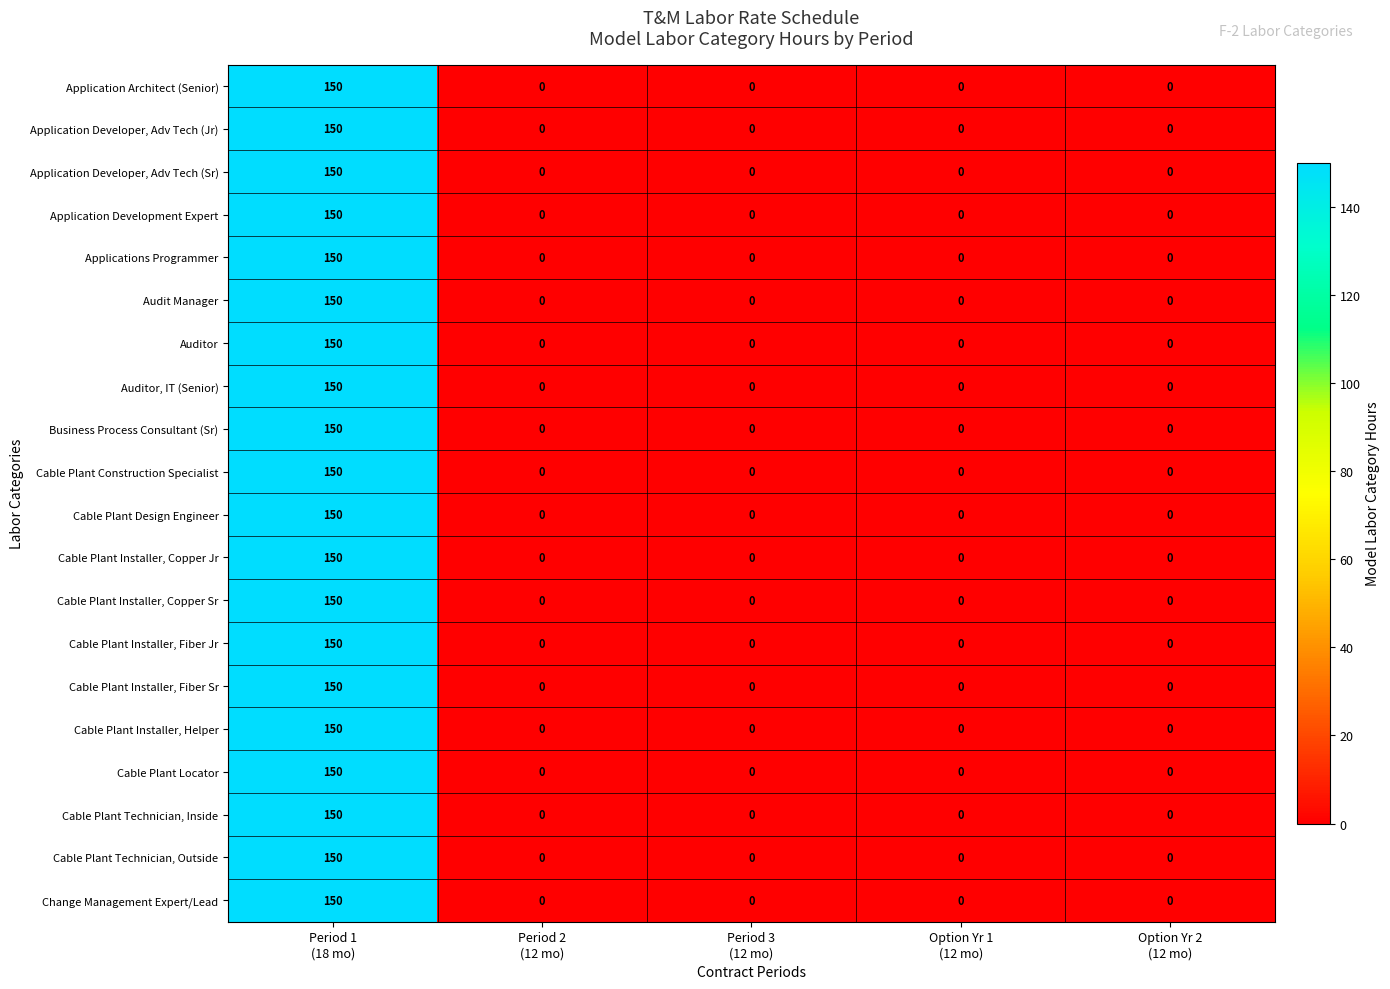

How many data points does each series have?

5